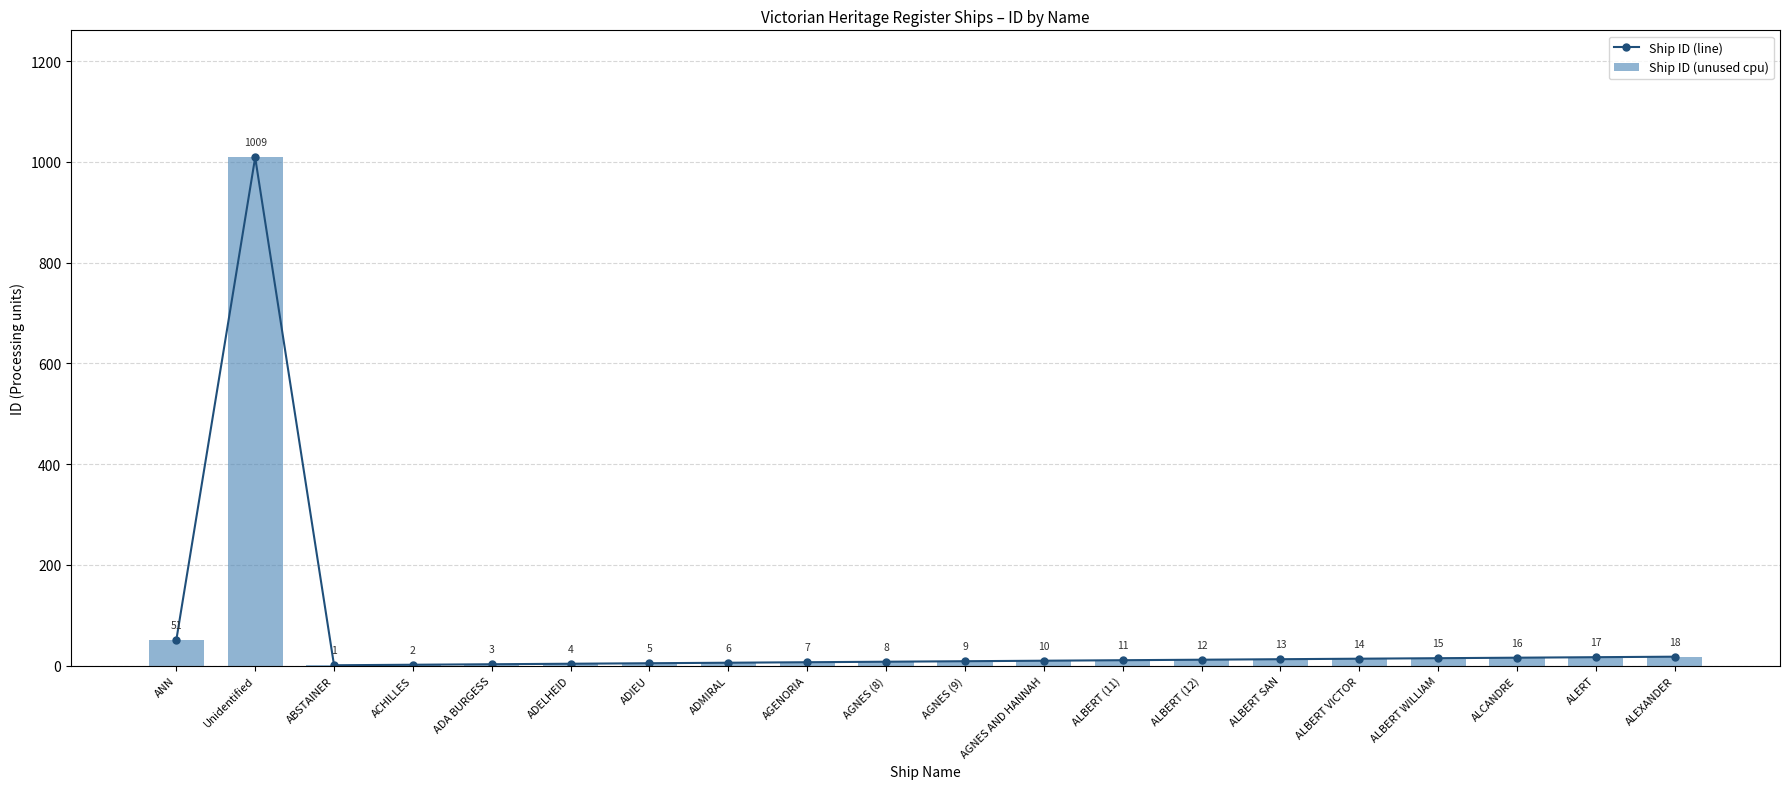

List the labels in order of Ship ID (unused cpu) value, smallest first.

ABSTAINER, ACHILLES, ADA BURGESS, ADELHEID, ADIEU, ADMIRAL, AGENORIA, AGNES (8), AGNES (9), AGNES AND HANNAH, ALBERT (11), ALBERT (12), ALBERT SAN, ALBERT VICTOR, ALBERT WILLIAM, ALCANDRE, ALERT, ALEXANDER, ANN, Unidentified